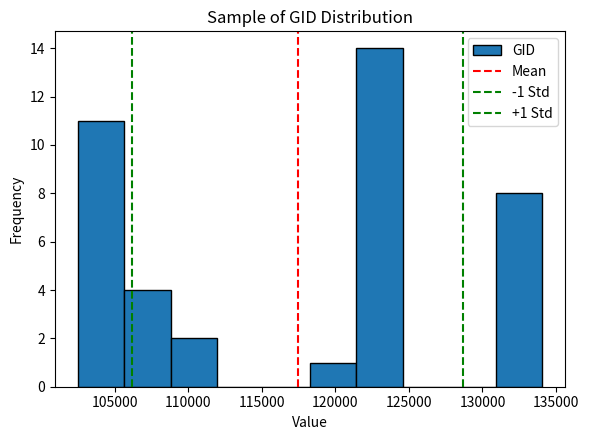

Over which range of the x-axis is the bar tallest?

121500 to 124500